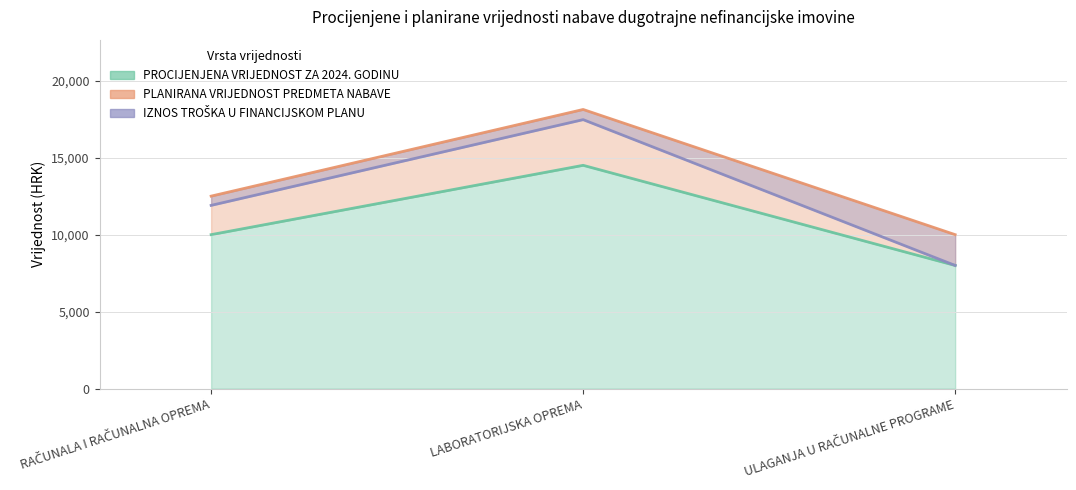

Reading left to right, what are all the values shown in this chart?

PROCIJENJENA VRIJEDNOST ZA 2024. GODINU: RAČUNALA I RAČUNALNA OPREMA=10000	LABORATORIJSKA OPREMA=14500	ULAGANJA U RAČUNALNE PROGRAME=8000
PLANIRANA VRIJEDNOST PREDMETA NABAVE: RAČUNALA I RAČUNALNA OPREMA=12500	LABORATORIJSKA OPREMA=18125	ULAGANJA U RAČUNALNE PROGRAME=10000
IZNOS TROŠKA U FINANCIJSKOM PLANU: RAČUNALA I RAČUNALNA OPREMA=11900	LABORATORIJSKA OPREMA=17465	ULAGANJA U RAČUNALNE PROGRAME=8000